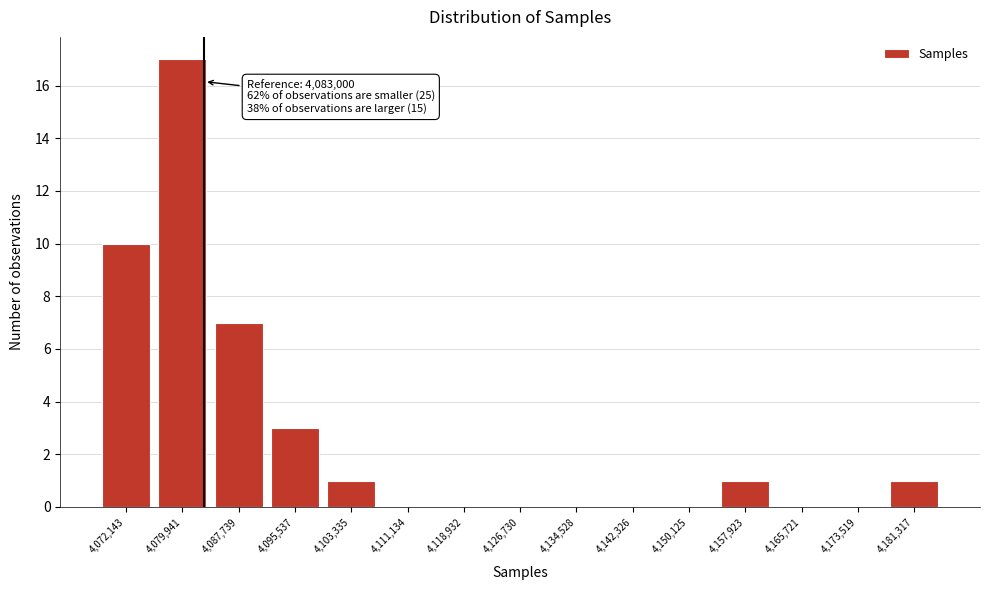

Over which range of the x-axis is the bar tallest?

4076000 to 4084000